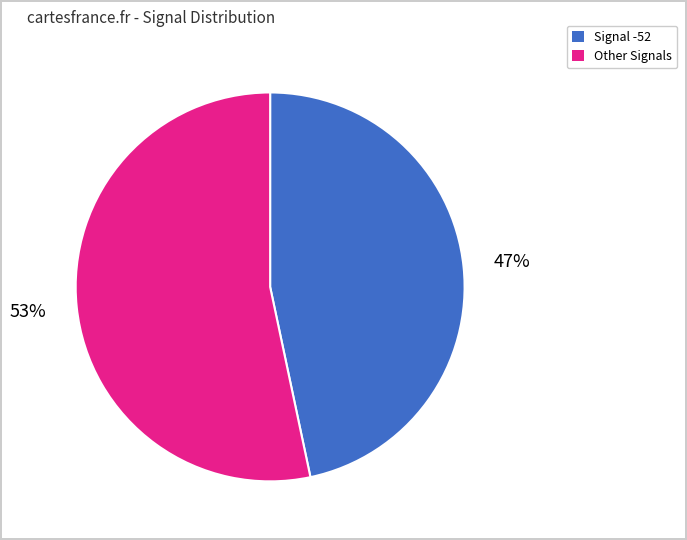

Is there a majority slice in this chart?

Yes